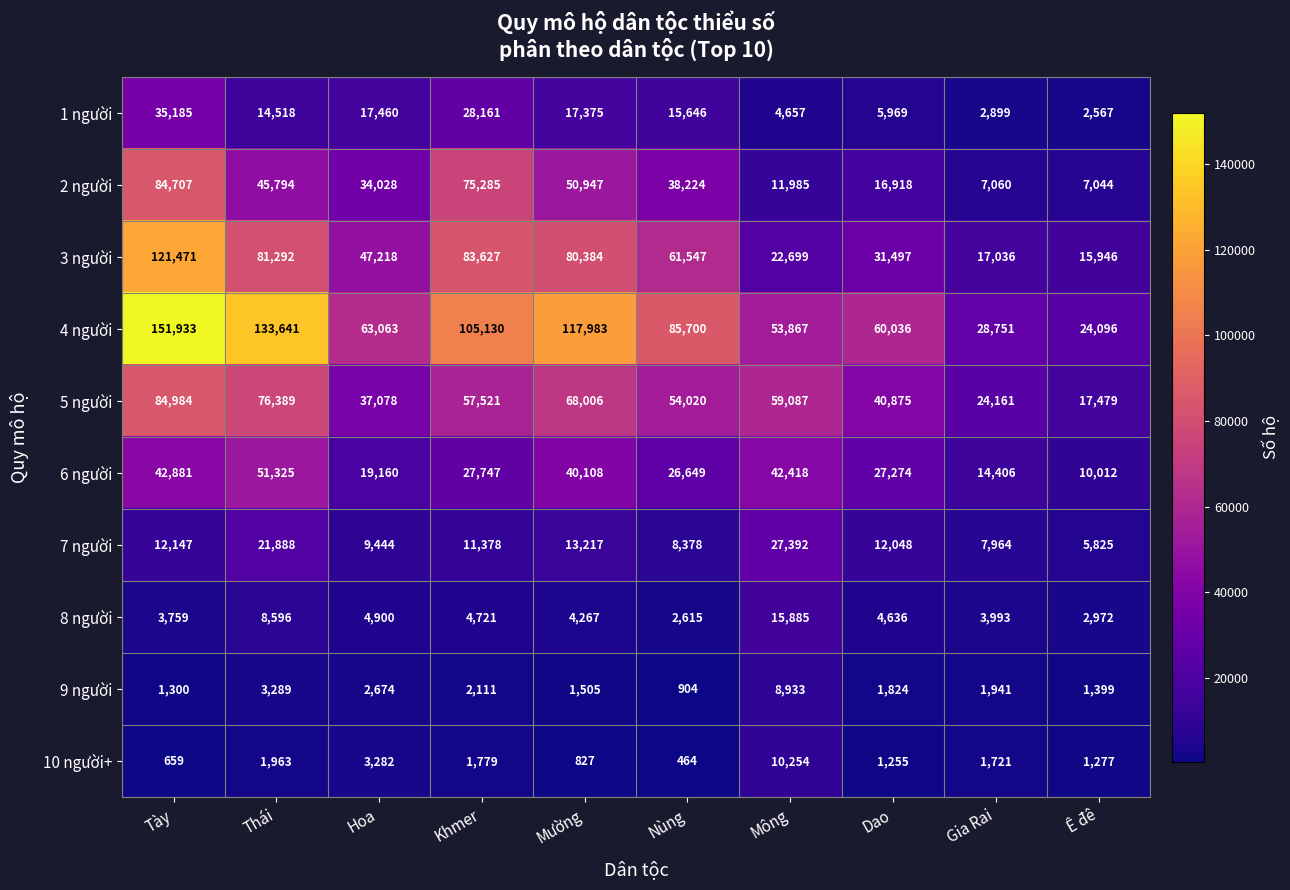

Where does the 4 người series first go above 85700?

Tày